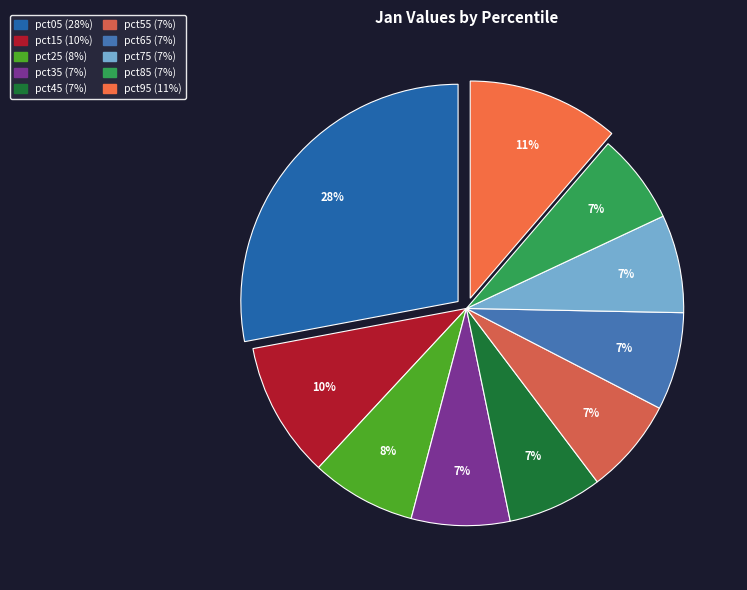

How many slices are in this pie chart?

10